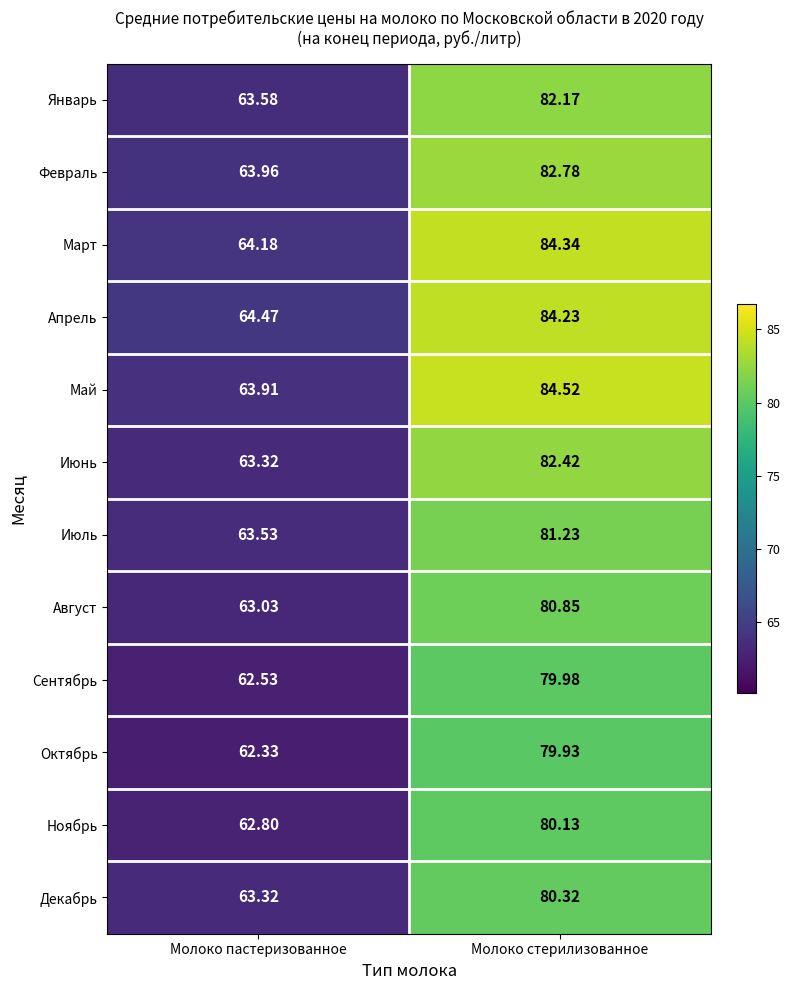

Which category has the highest value in the Май series?

Молоко стерилизованное